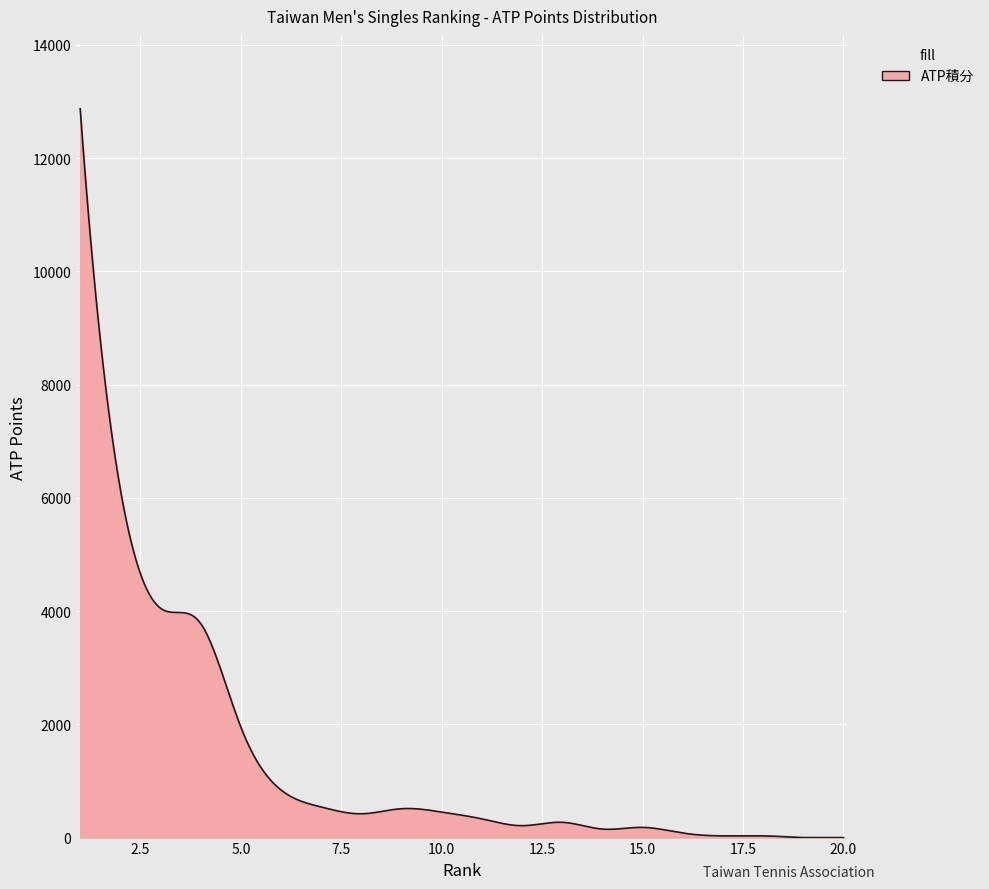

What is the difference between the maximum and minimum values?

12870.0